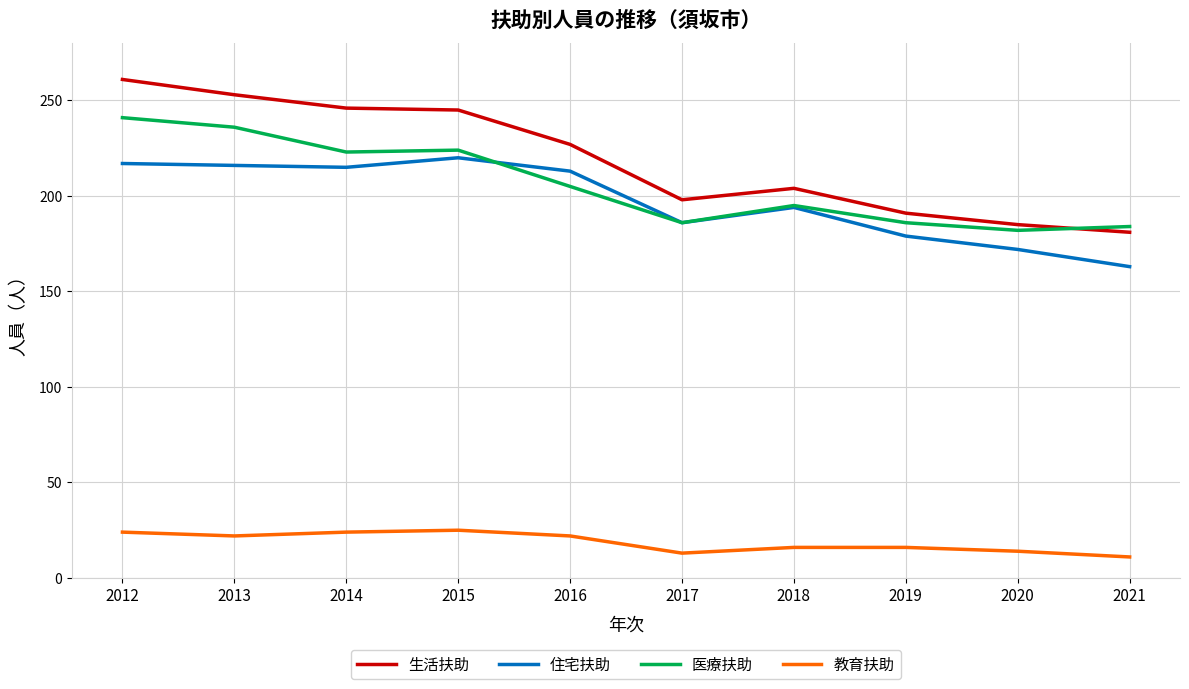

True or false: 住宅扶助 and 教育扶助 cross at least once.

False